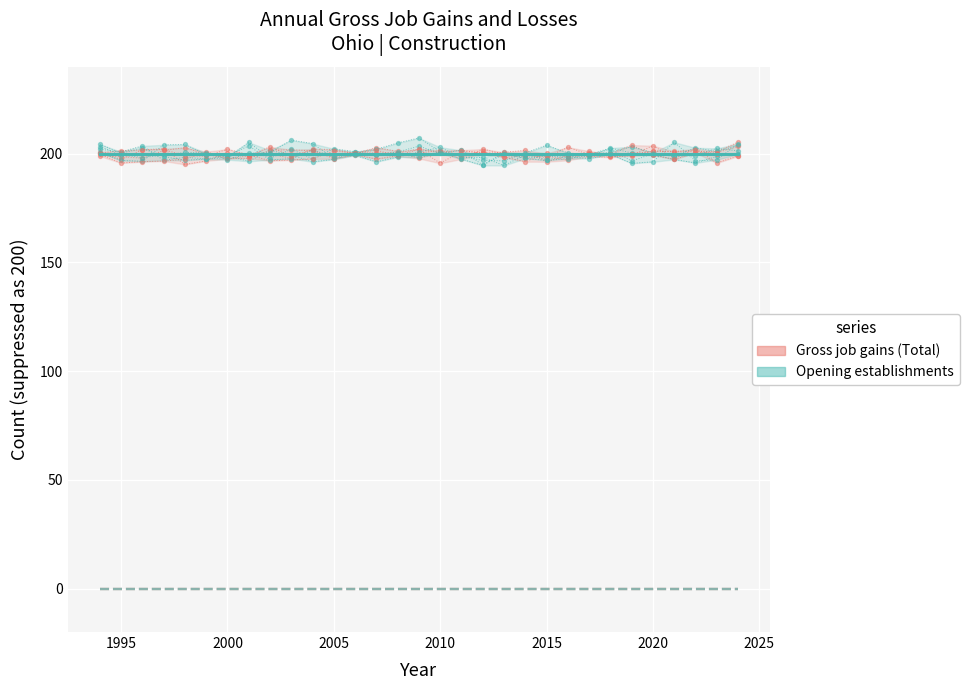

What is the total value across all series at 2015?

400